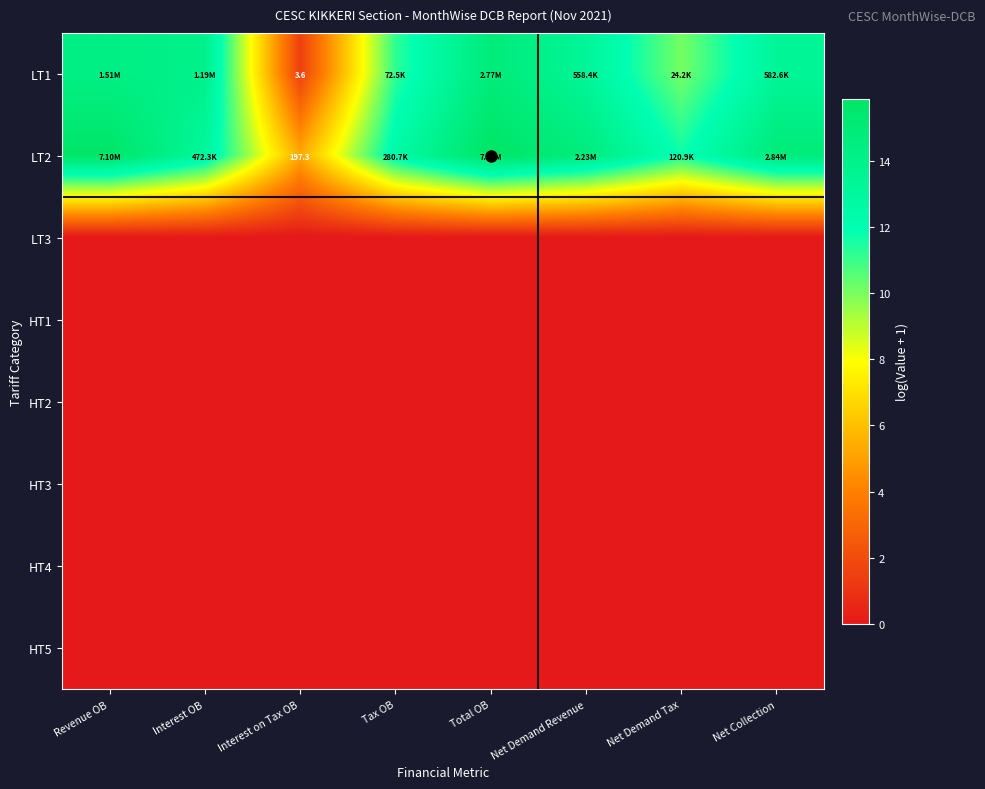

What is the difference between the maximum and minimum values in the LT2 series?

10.6